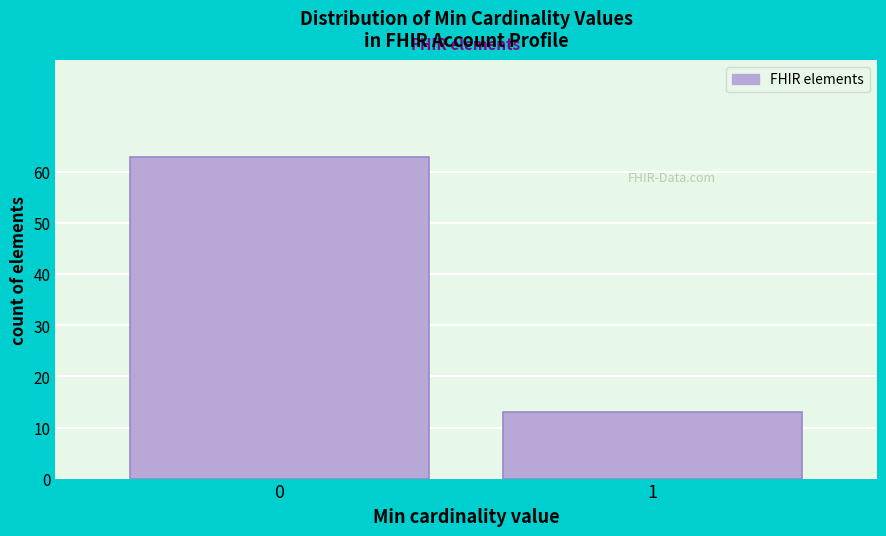

Reading left to right, extract all data points from this chart.

0=63	1=13